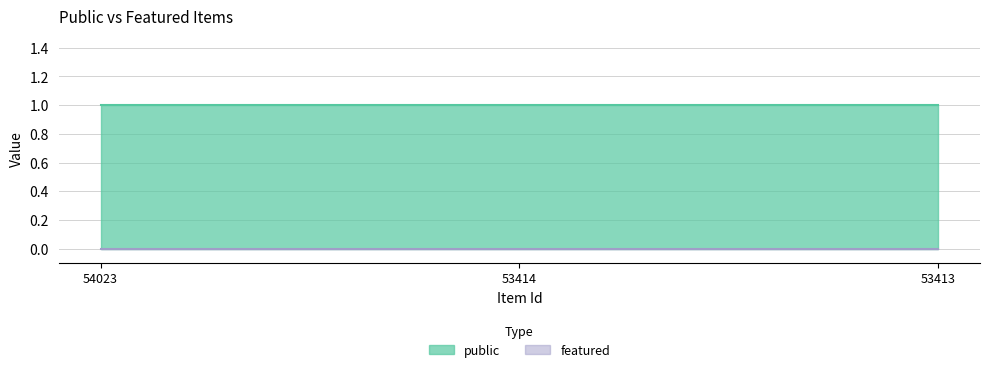

Which series has the largest range (max minus min)?

public